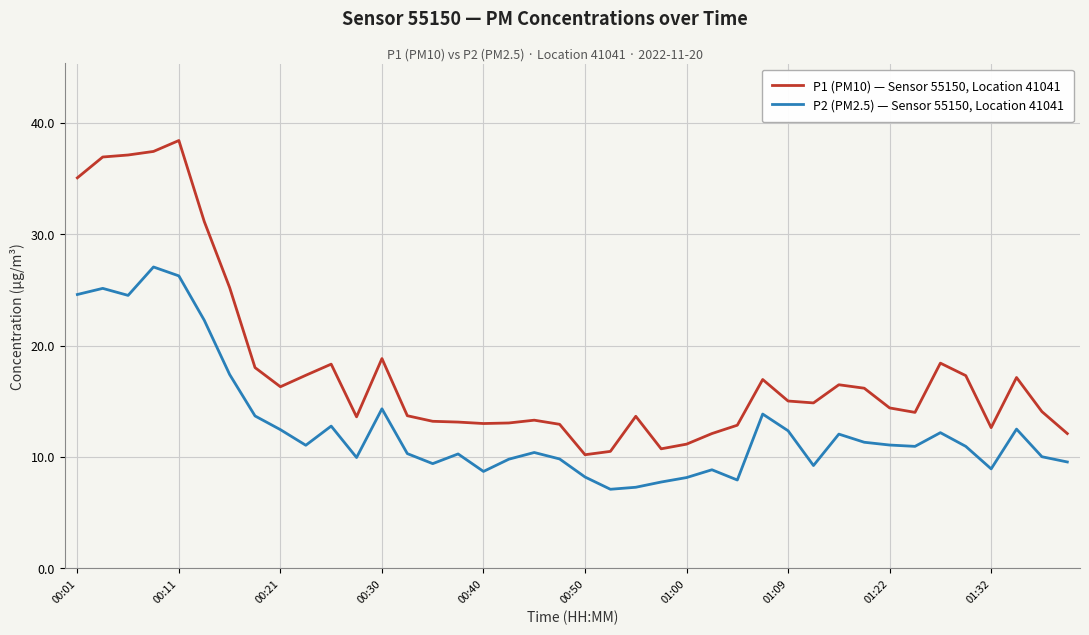

What is the greatest value displayed?

38.4